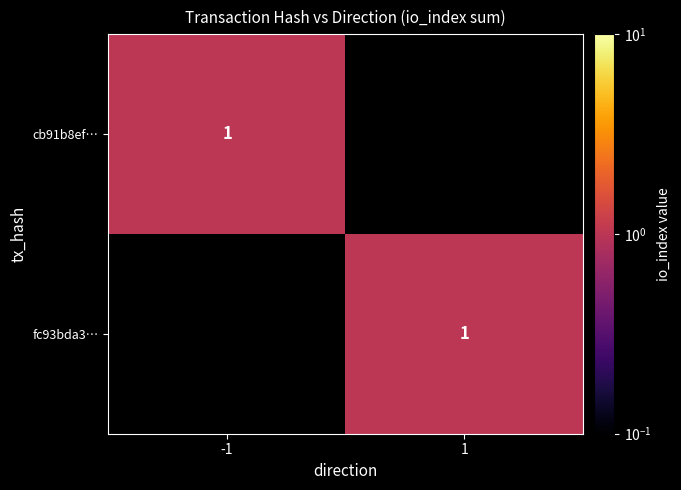

The fc93bda3… series shows 2 at 1. True or false?

False